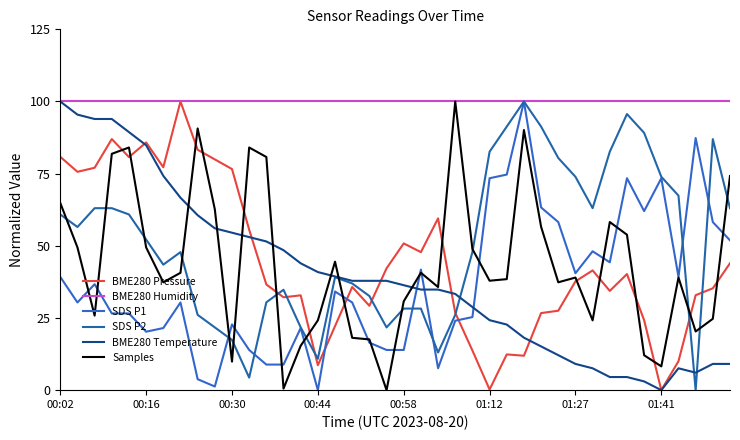

What is the value of the BME280 Temperature point at the 12th from the left?

53.0